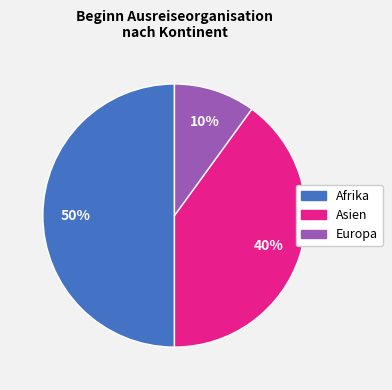

True or false: Europa accounts for 1% of the total.

False